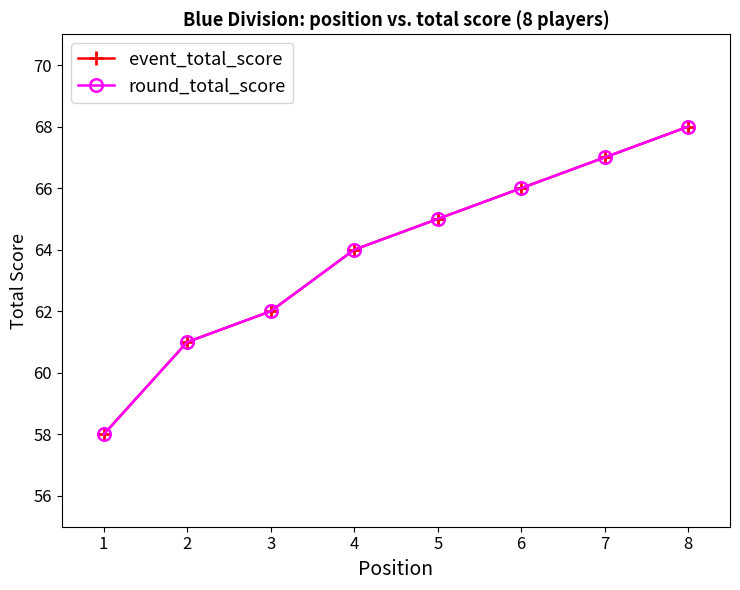

Rank the categories by round_total_score value from highest to lowest.

8, 7, 6, 5, 4, 3, 2, 1